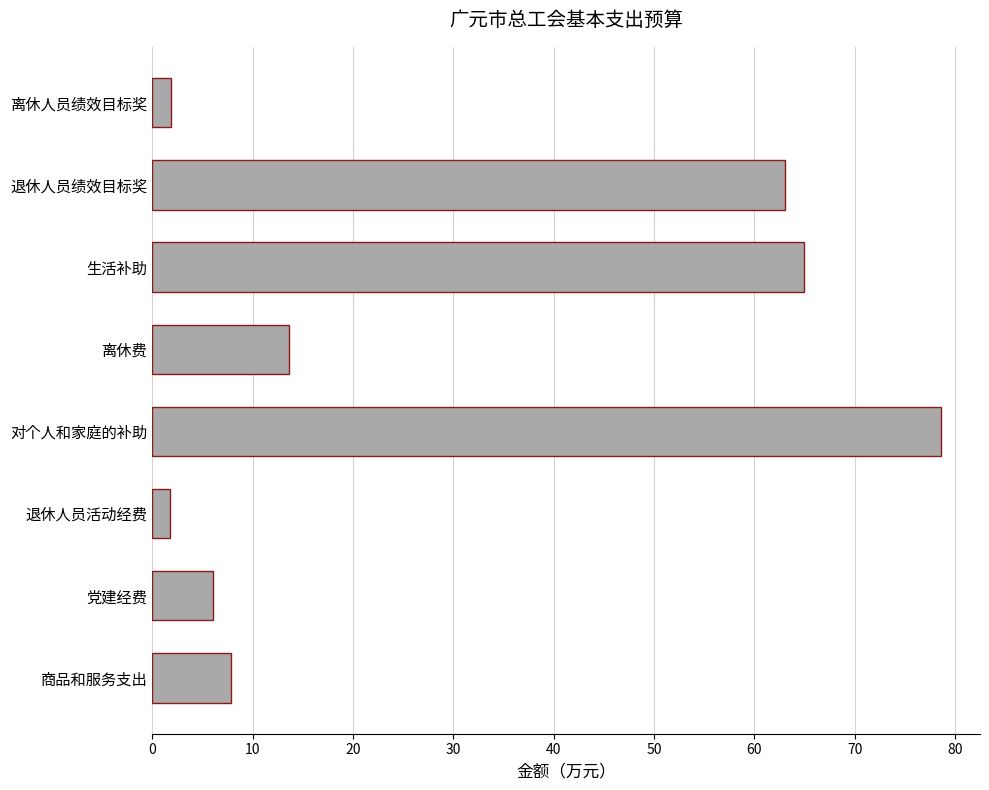

The value at 离休费 is 13.6. True or false?

True